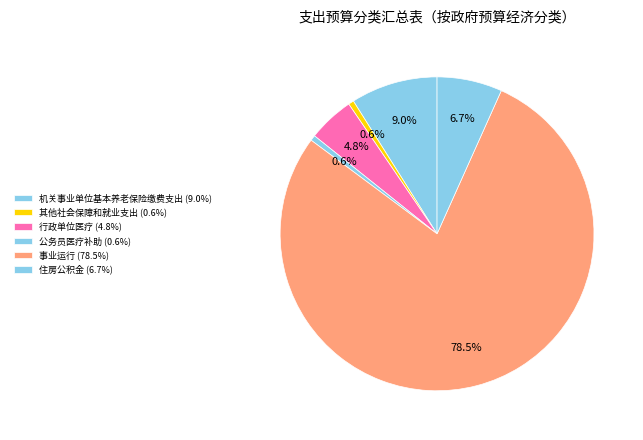

How many slices are in this pie chart?

6